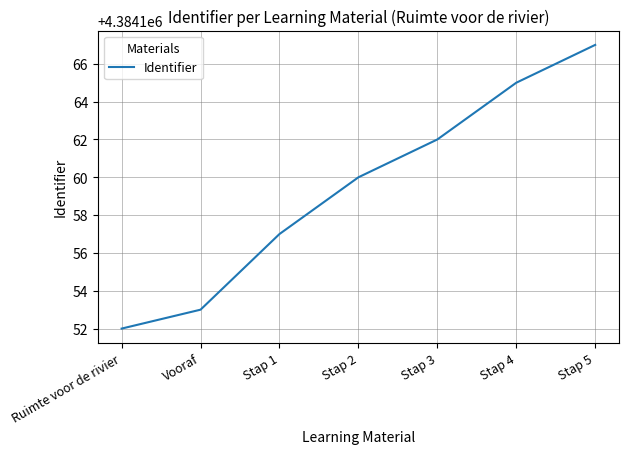

What is the change in value from Vooraf to Stap 1?

+4